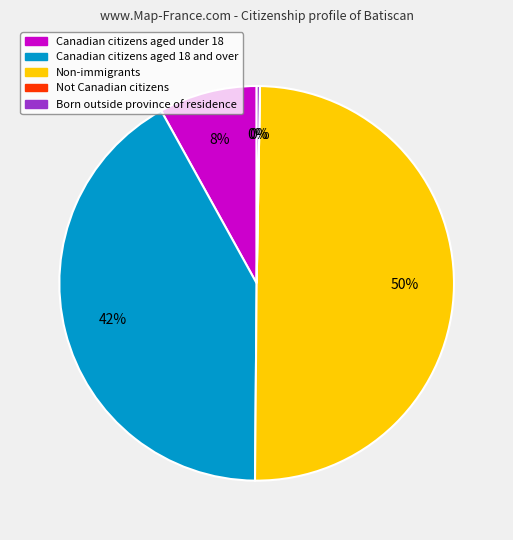

What is the largest slice in the pie chart?

Non-immigrants